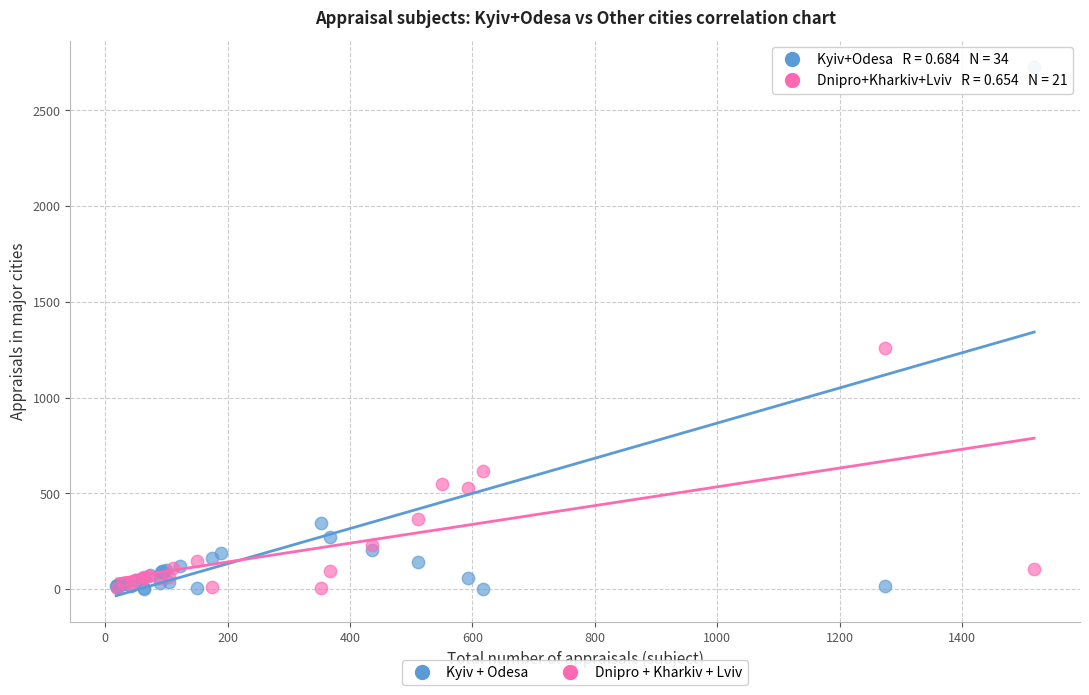

What are all the series names shown in the legend?

Kyiv + Odesa, Dnipro + Kharkiv + Lviv